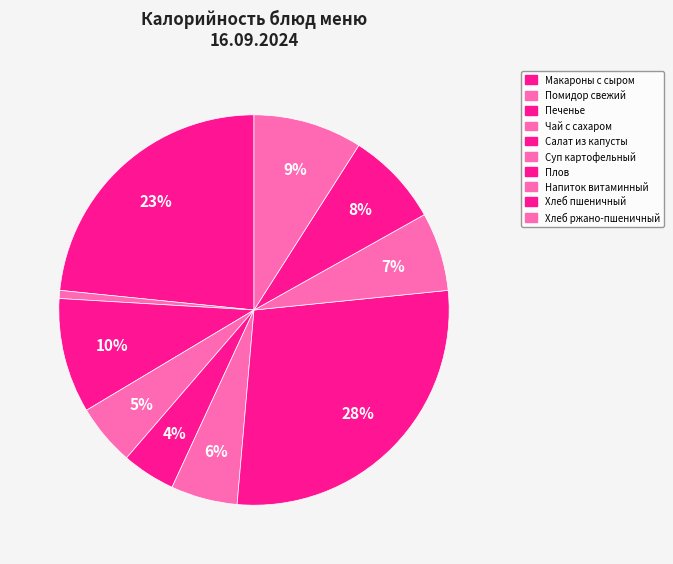

Which category has the smallest portion of the pie?

Помидор свежий